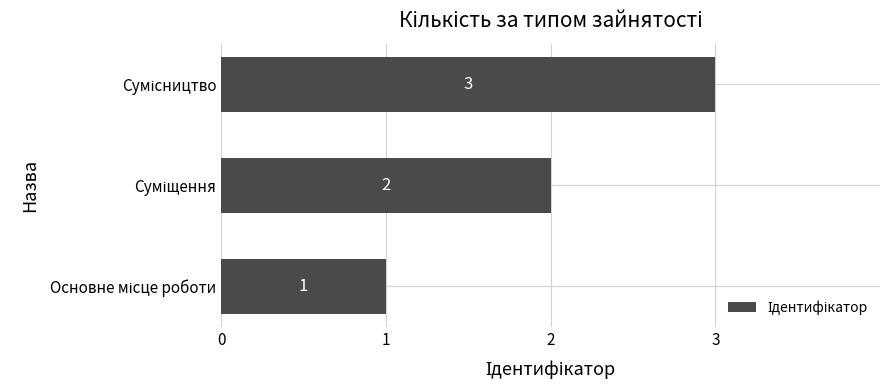

Are the bars horizontal?

Yes